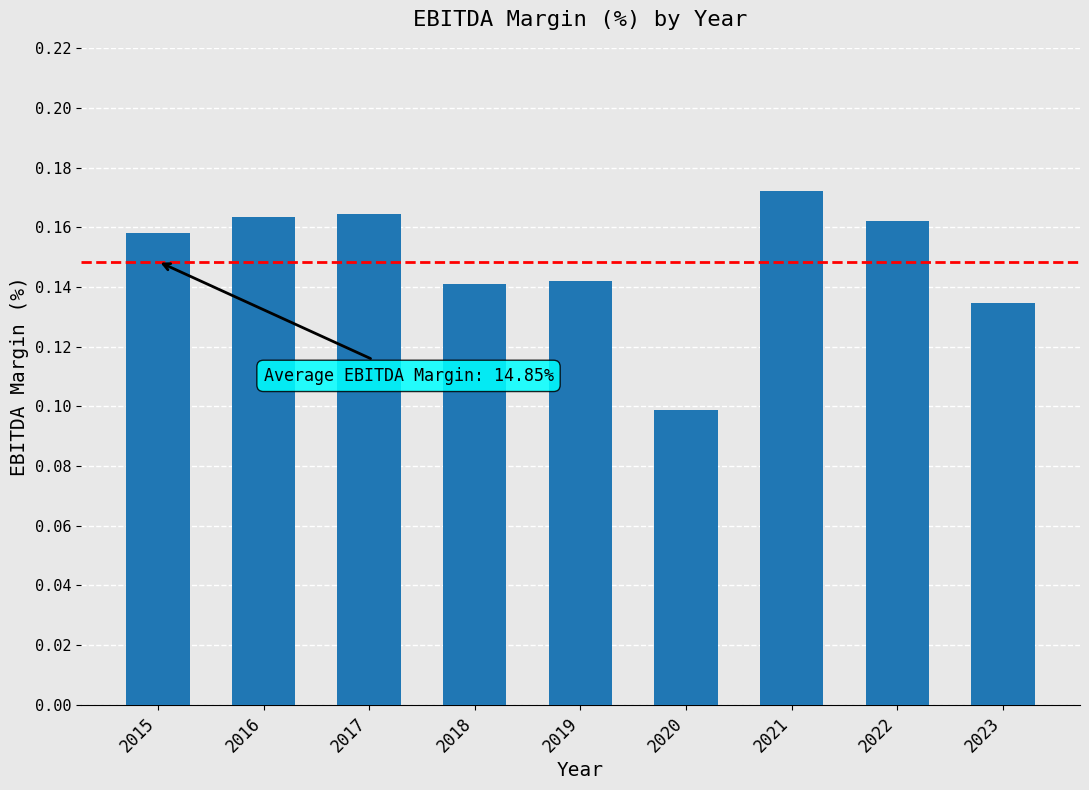

Count the values in the range 0 to 1.

9